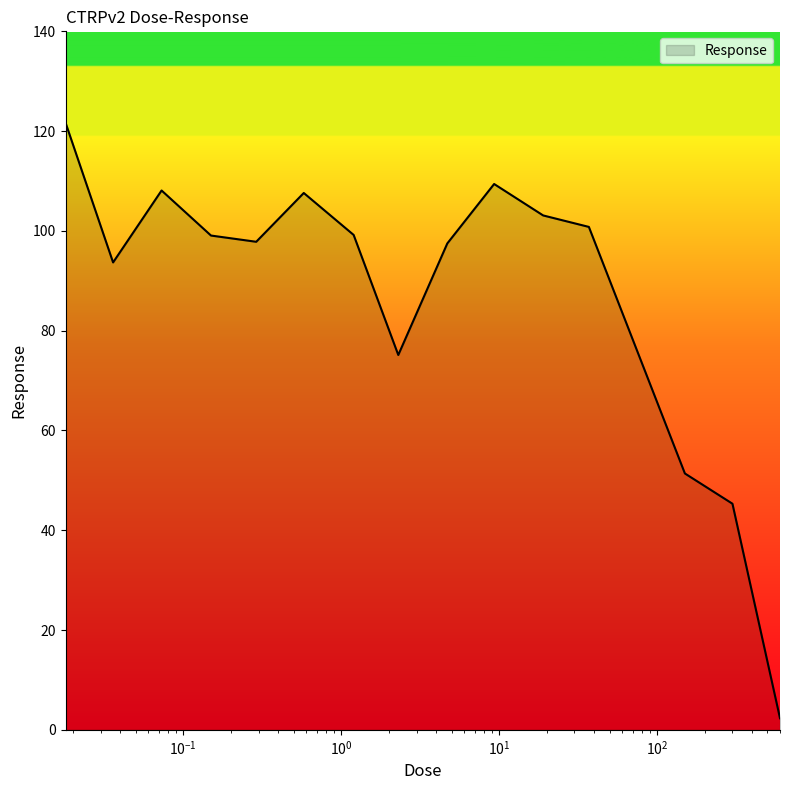

What is the difference between the maximum and minimum values?

119.4